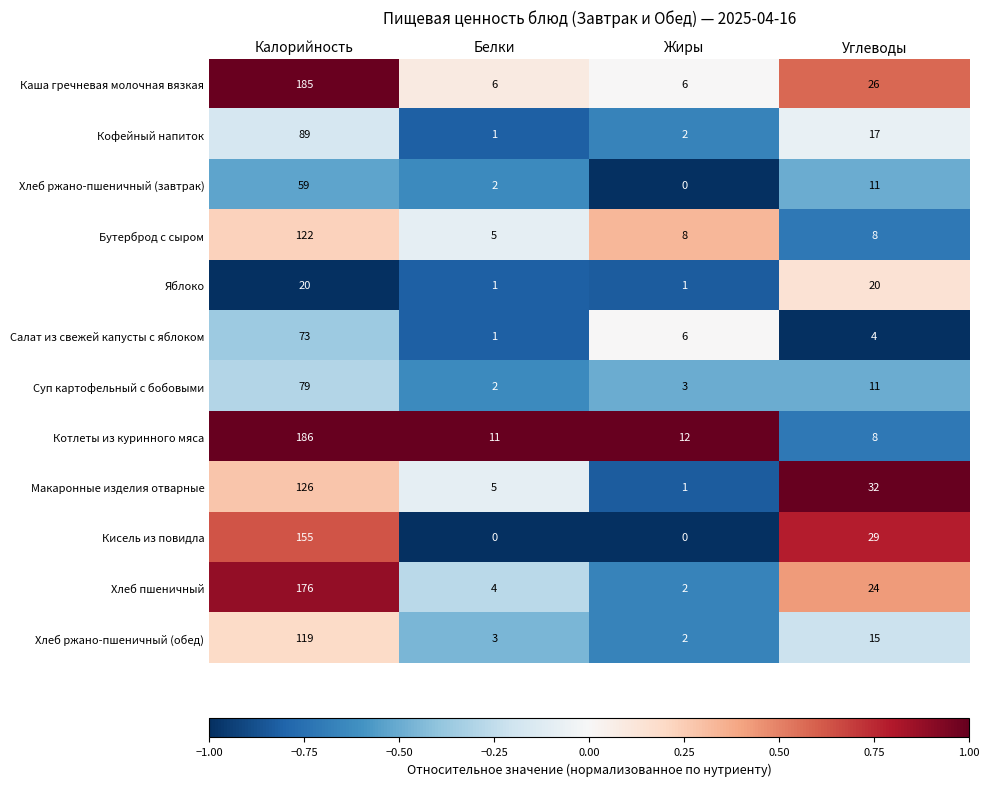

Which series changed the most between Калорийность and Жиры?

Каша гречневая молочная вязкая